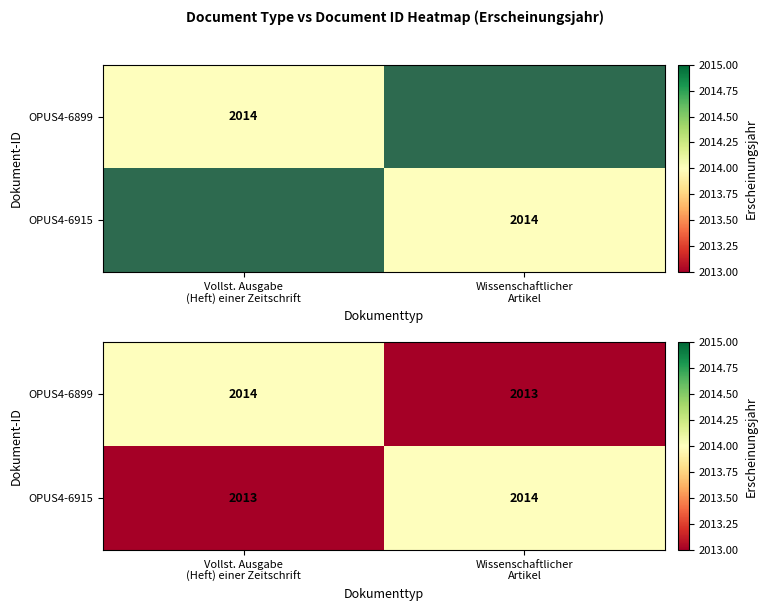

Between Vollst. Ausgabe (Heft) einer Zeitschrift and Wissenschaftlicher Artikel, which series saw the biggest shift?

OPUS4-6899